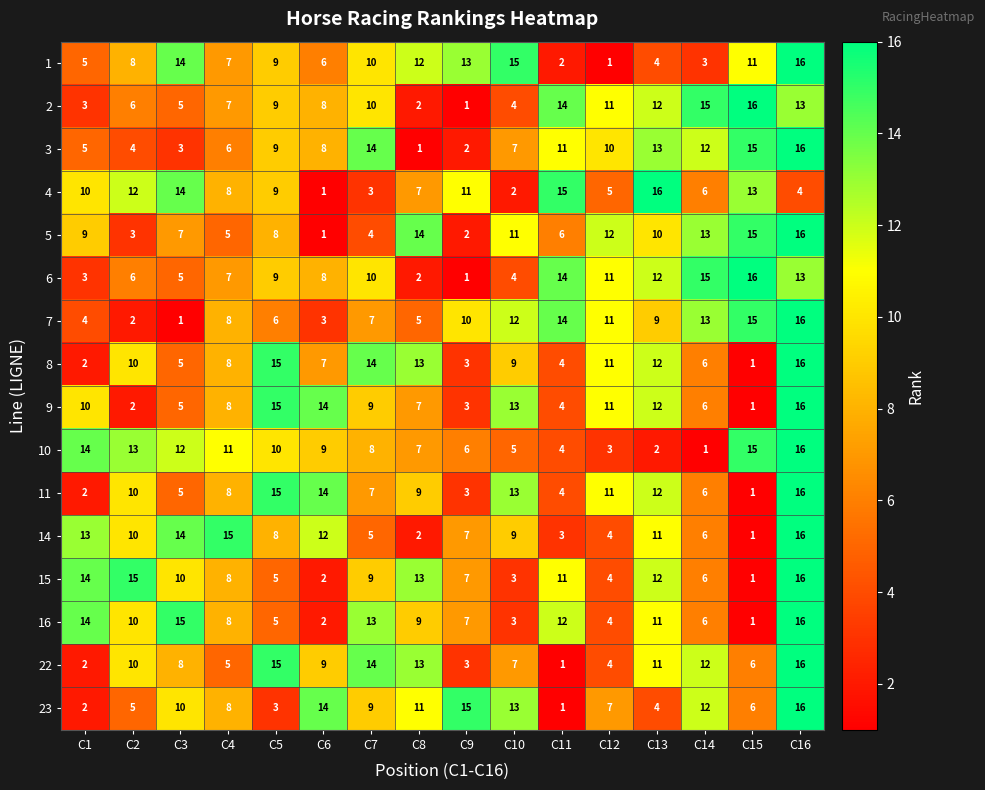

Read the 2 value at C12, to the nearest 5.

10